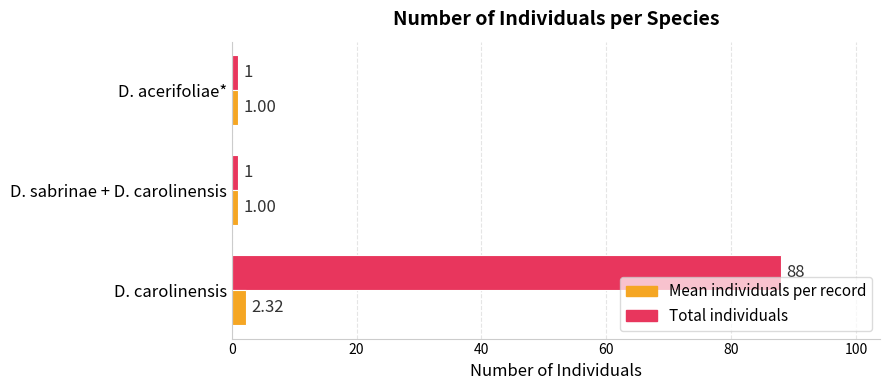

Which series has the largest range (max minus min)?

Total individuals